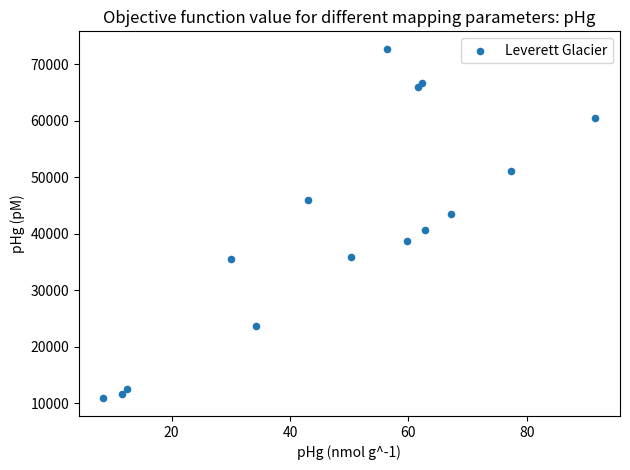

What is the range of X values (max minus min)?

83.1